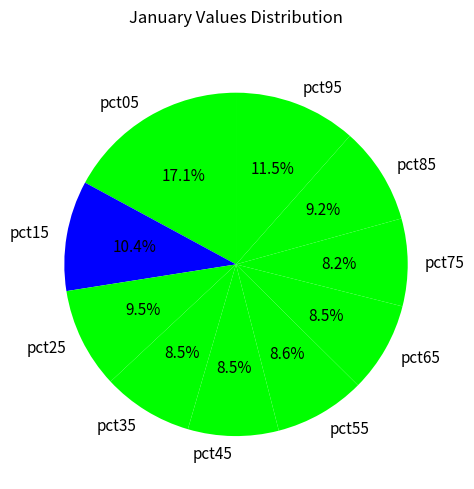

What is the largest slice in the pie chart?

pct05